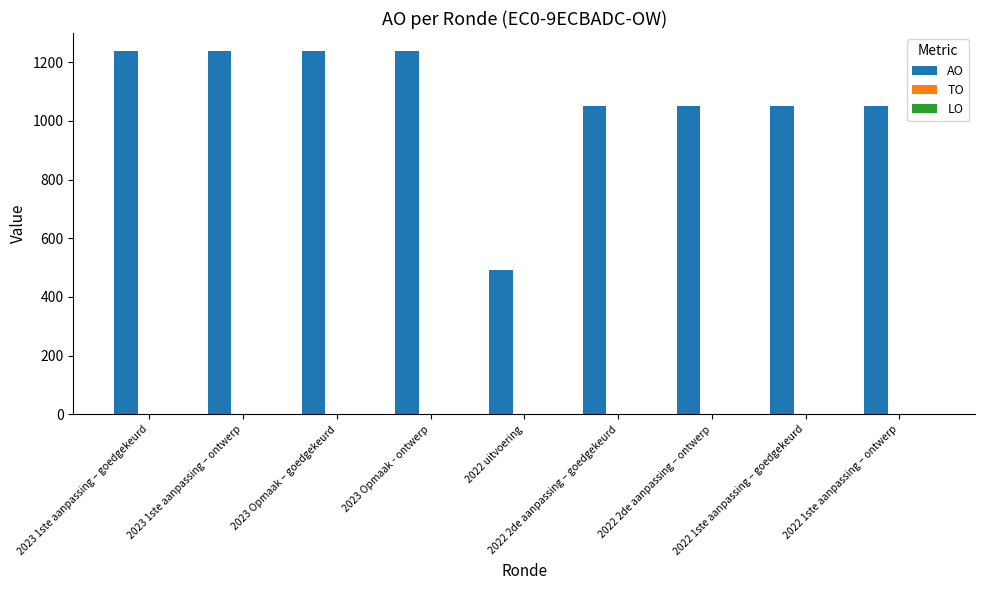

What is the minimum value shown in the chart?

491